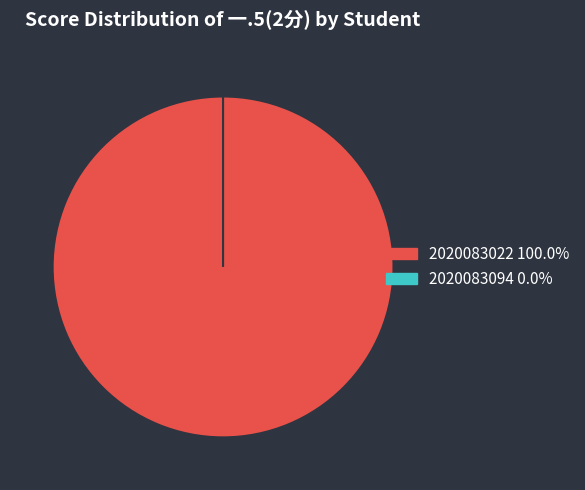

To the nearest percent, what is the average slice percentage?

50%